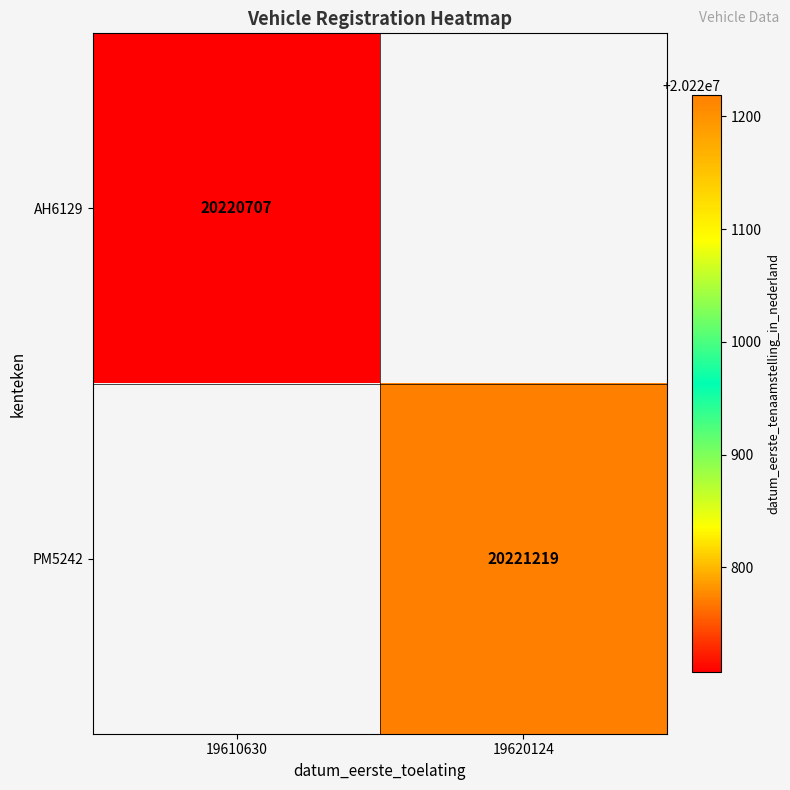

True or false: PM5242 has a value of 33886854.6 at 19620124.

False